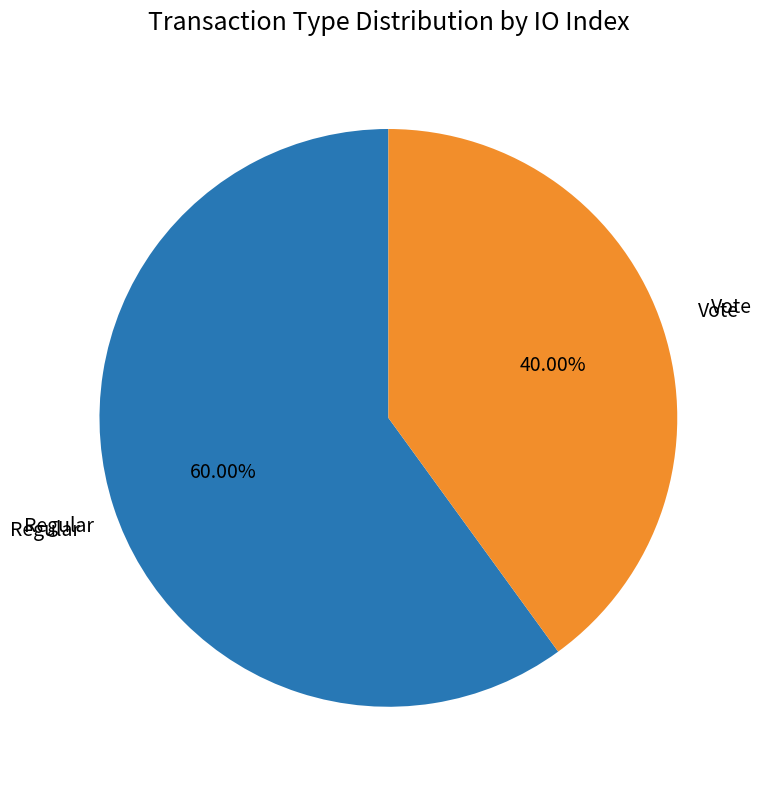

Approximately how many times larger is the value at Regular compared to Vote?

1.5